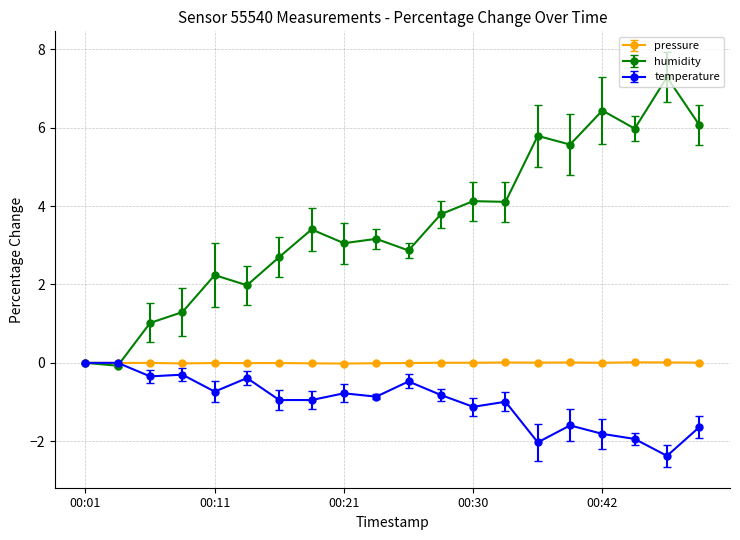

True or false: pressure has more than 0 interior local peaks.

True